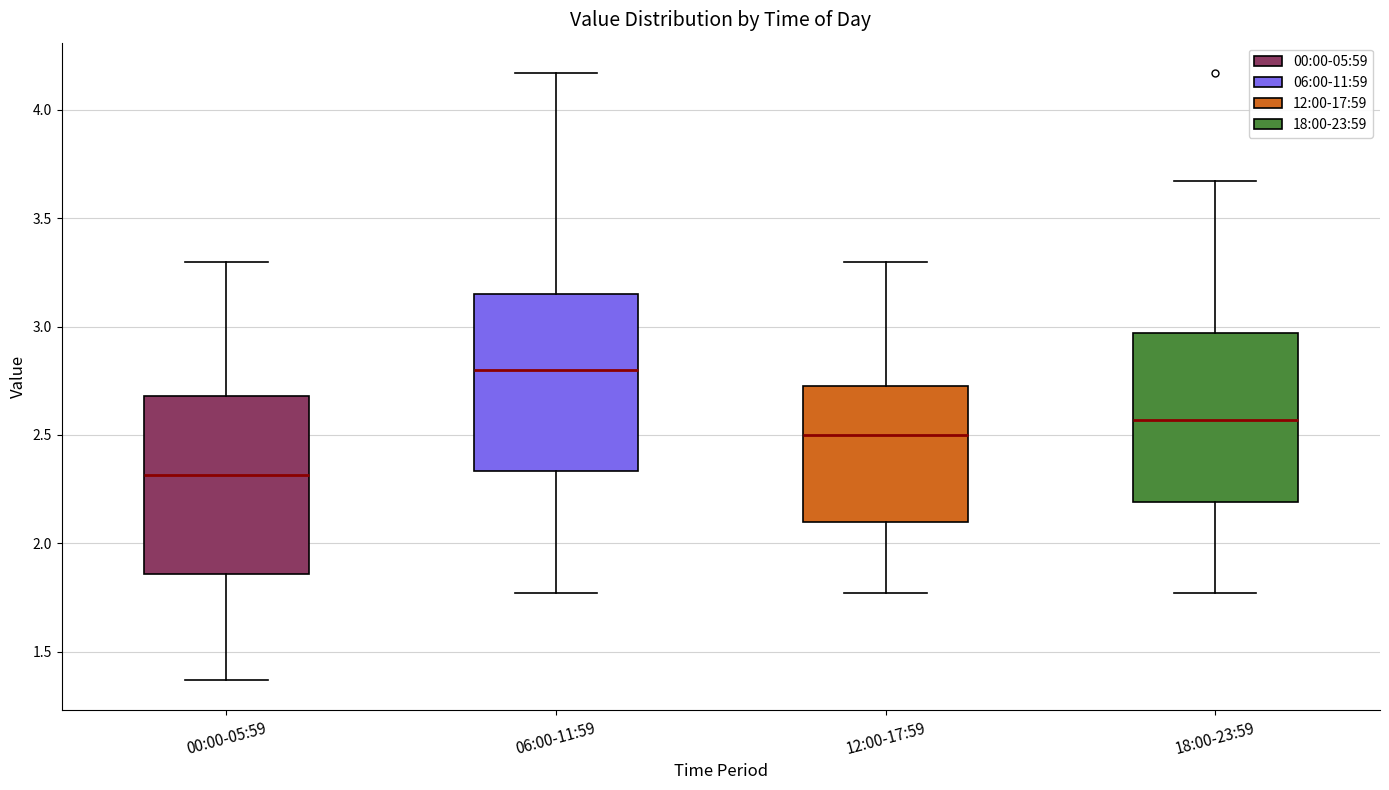

Reading left to right, transcribe this box plot: for each box, give where its median line is, the range the box spans, and where its two whiskers end, as read against the y-axis. The values are not printed on the chart, so give them approximately, as read against the axis.

00:00-05:59: median 2.30, box 1.85 to 2.70, whiskers 1.35 to 3.30
06:00-11:59: median 2.80, box 2.35 to 3.15, whiskers 1.75 to 4.15
12:00-17:59: median 2.50, box 2.10 to 2.75, whiskers 1.75 to 3.30
18:00-23:59: median 2.55, box 2.20 to 2.95, whiskers 1.75 to 3.65